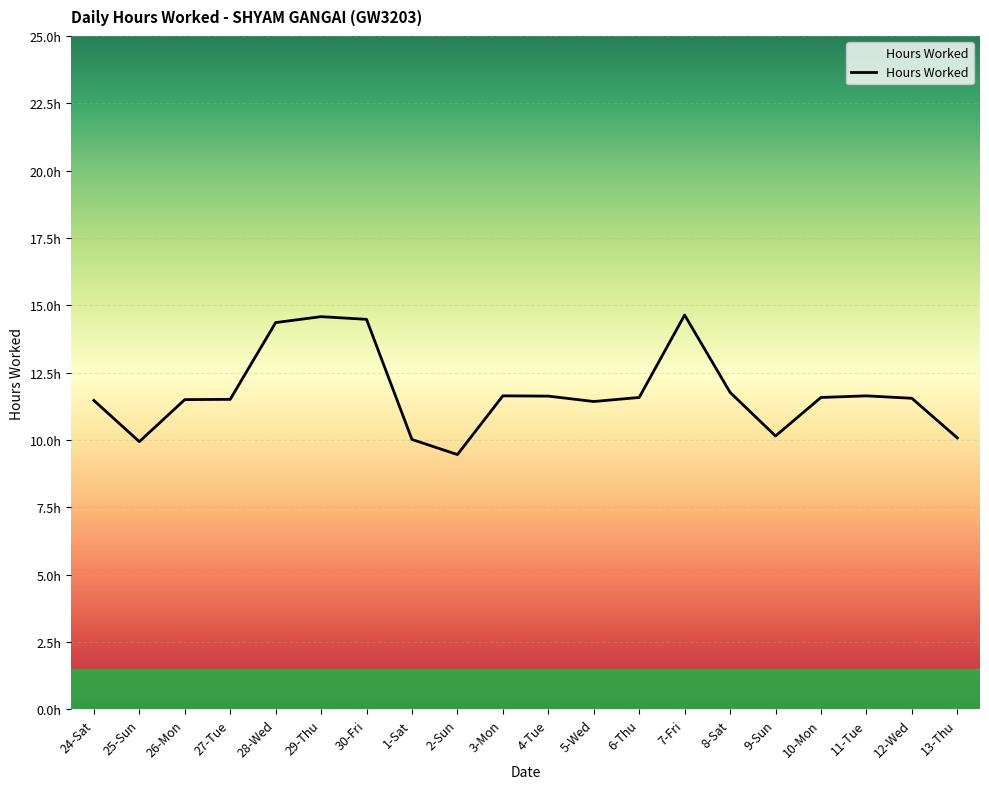

Does the chart have visible grid lines?

Yes